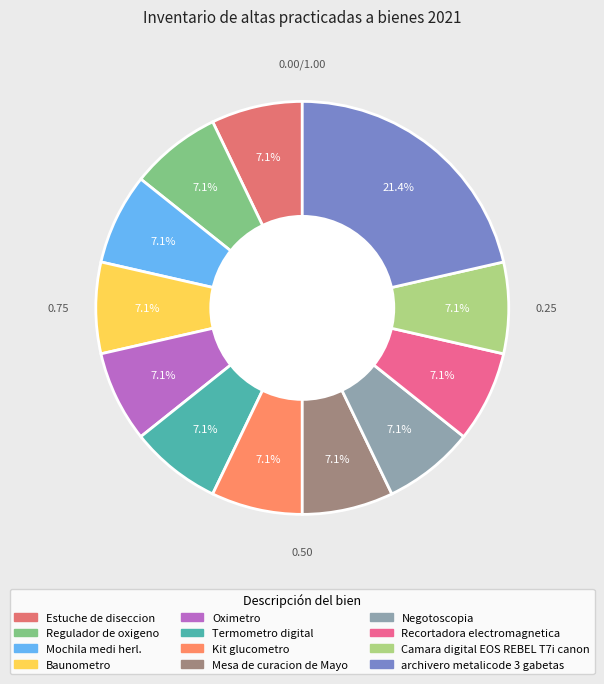

How many segments does this pie chart have?

12